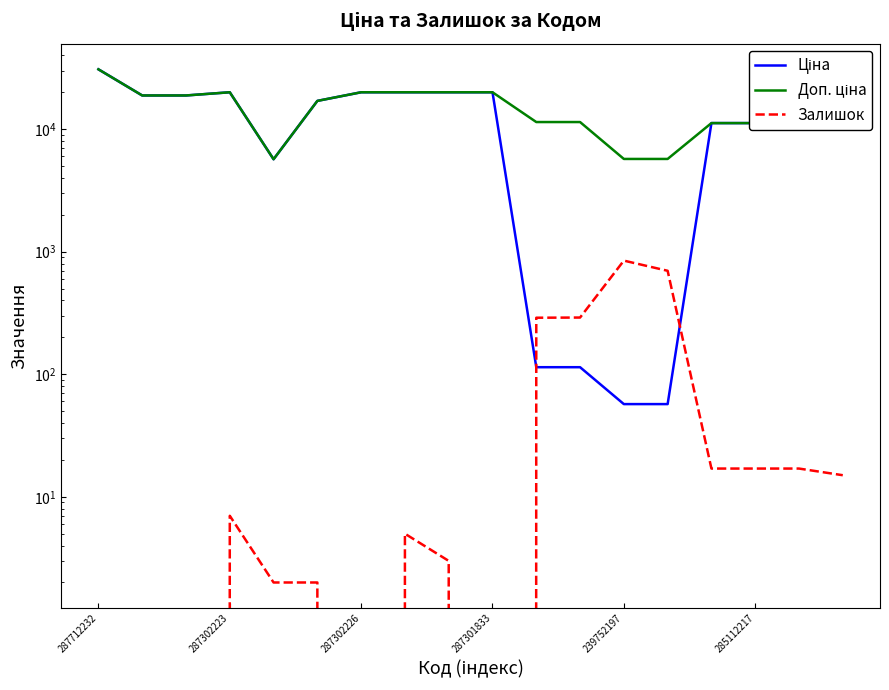

True or false: Доп. ціна and Ціна cross at least once.

False